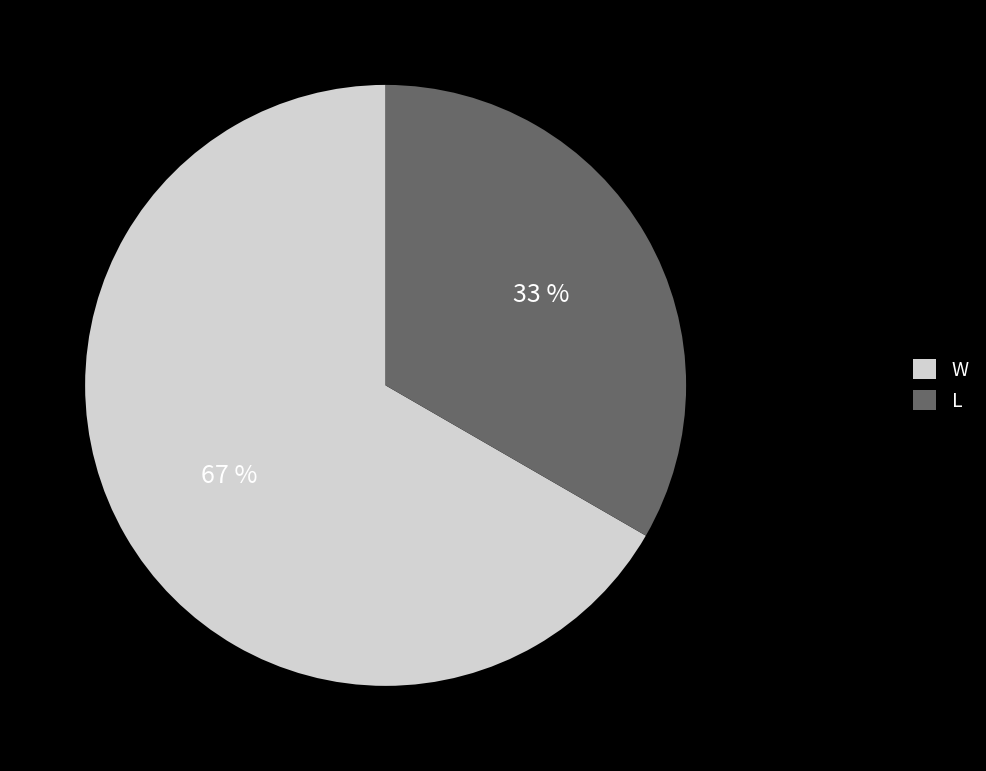

What percentage is the L slice, to the nearest percent?

33%